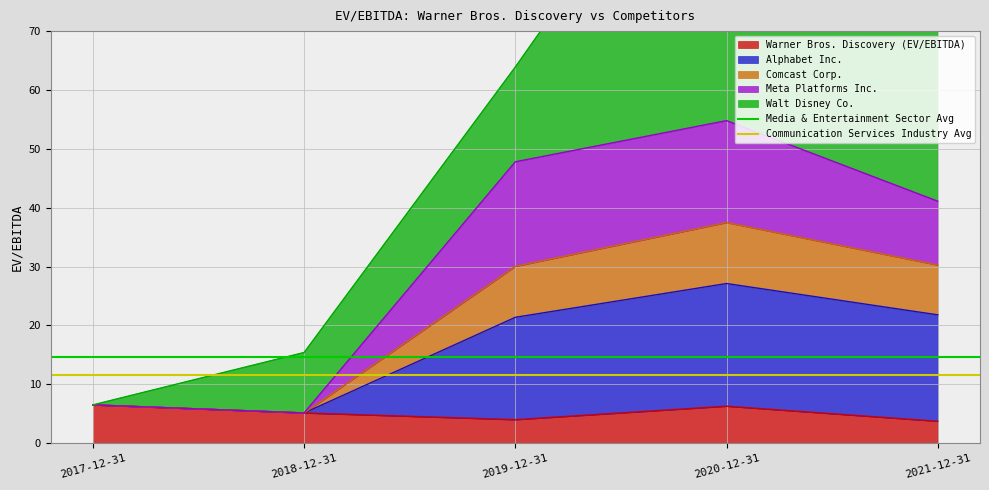

What is the average value of the Media & Entertainment Sector Avg series?

14.6